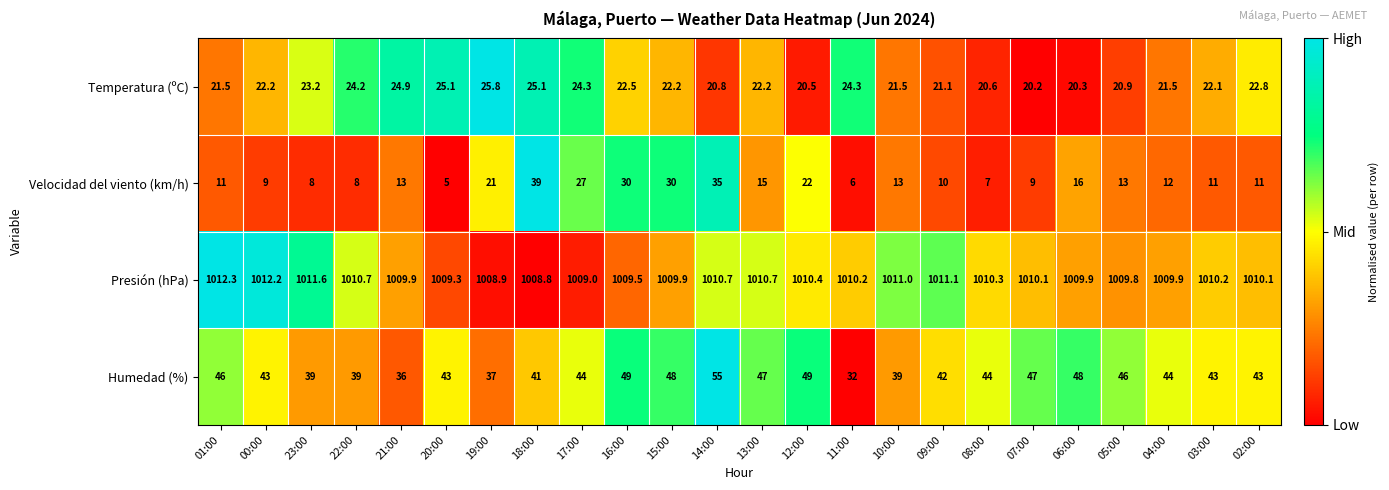

At which category is the sum across all series the highest?

14:00